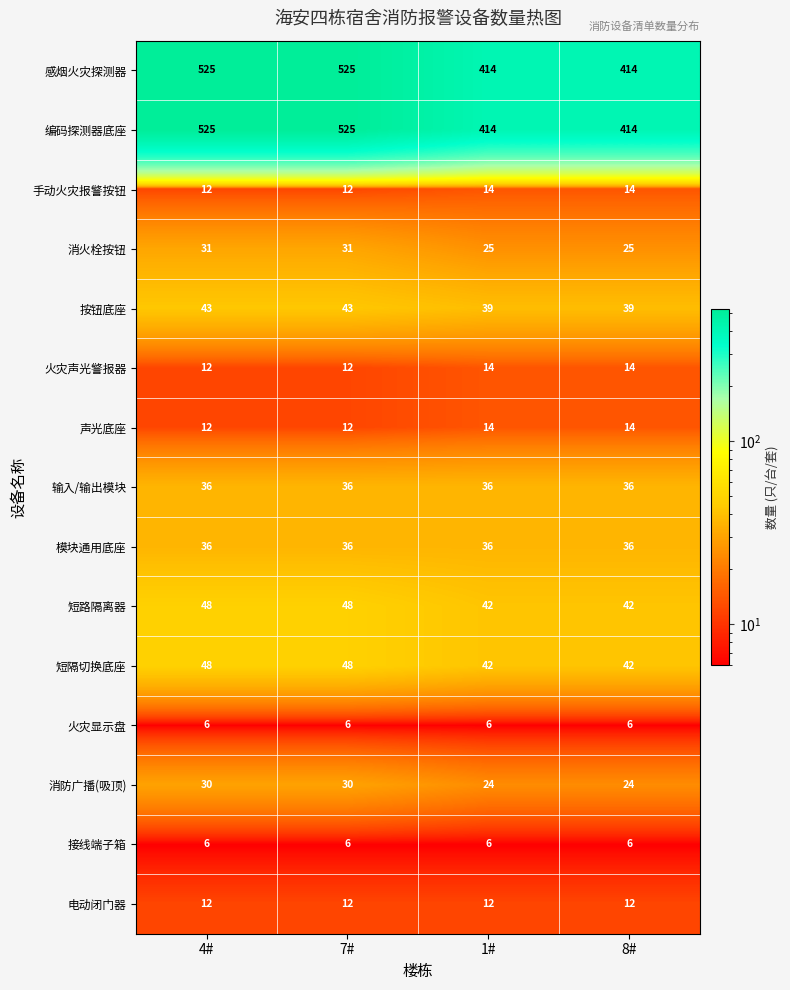

The 电动闭门器 series shows 12 at 4#. True or false?

True